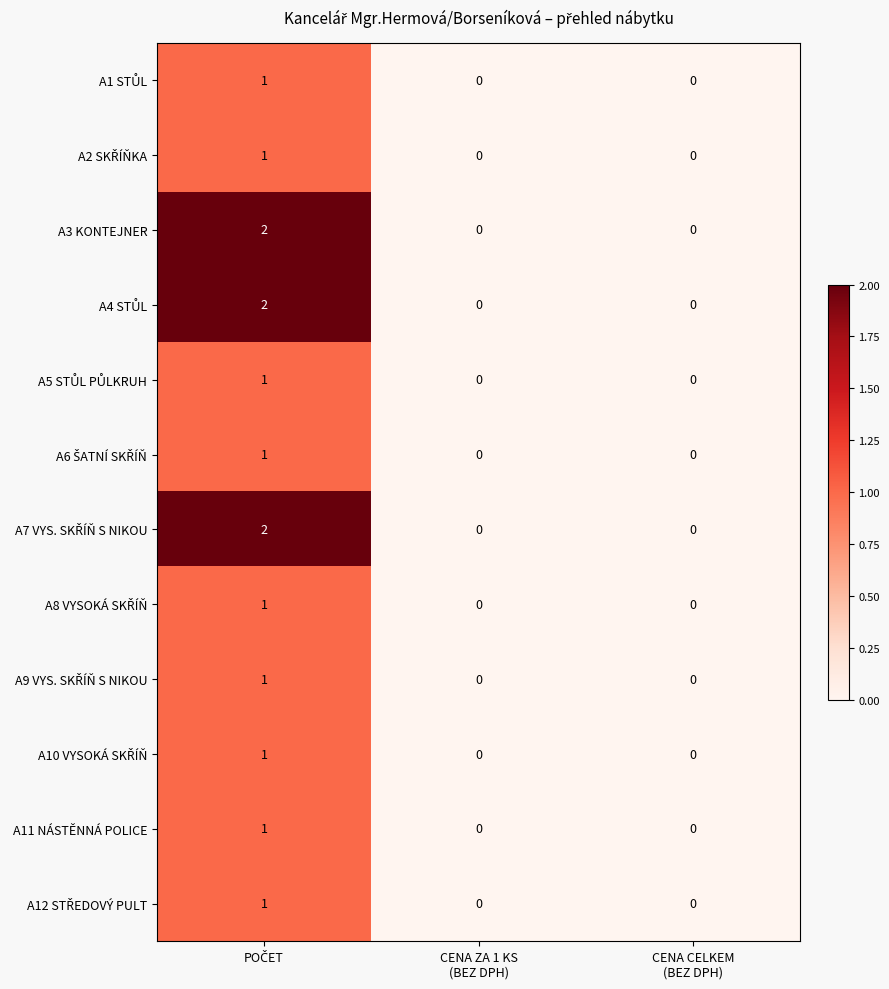

Count the number of data series in this chart.

12